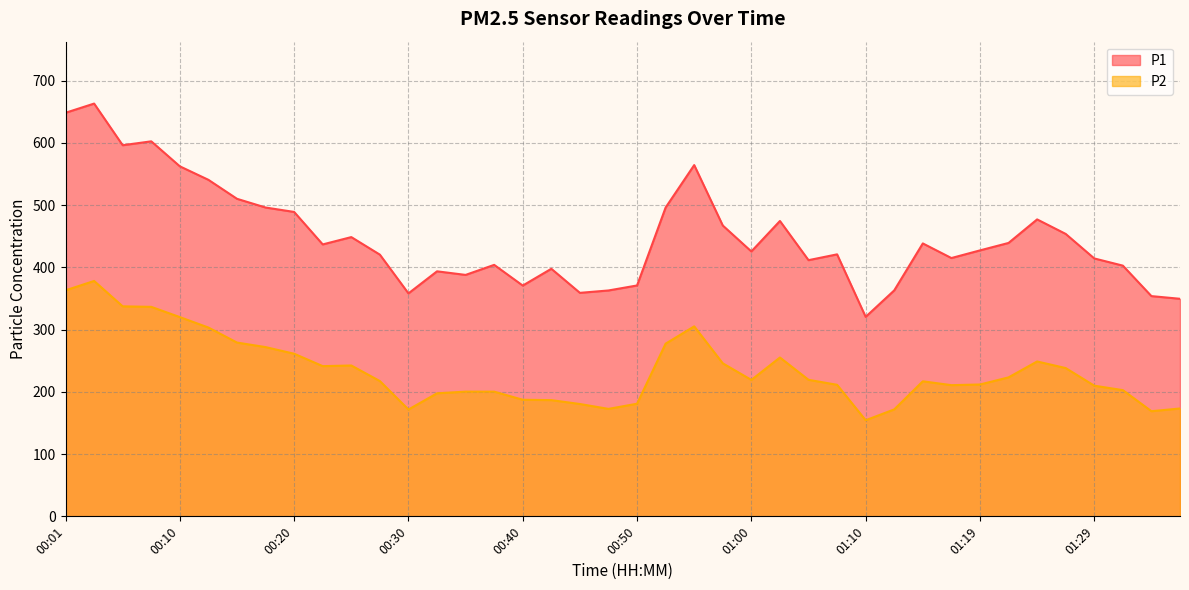

What position from the left is 01:37?

40